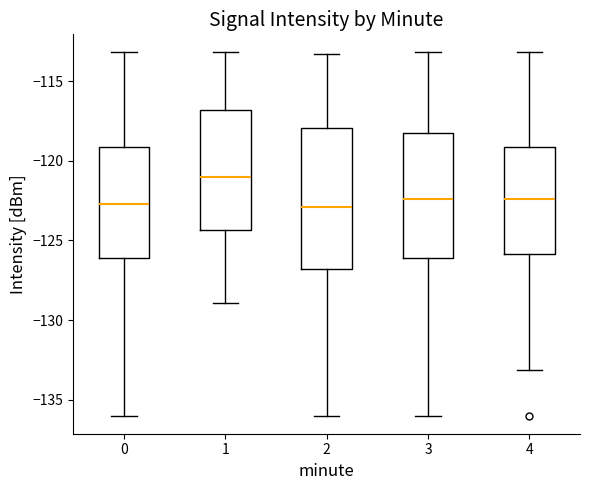

Reading left to right, transcribe this box plot: for each box, give where its median line is, the range the box spans, and where its two whiskers end, as read against the y-axis. The values are not printed on the chart, so give them approximately, as read against the axis.

0: median -122.5, box -126.0 to -119.0, whiskers -136.0 to -113.0
1: median -121.0, box -124.5 to -117.0, whiskers -129.0 to -113.0
2: median -123.0, box -127.0 to -118.0, whiskers -136.0 to -113.5
3: median -122.5, box -126.0 to -118.5, whiskers -136.0 to -113.0
4: median -122.5, box -126.0 to -119.0, whiskers -133.0 to -113.0